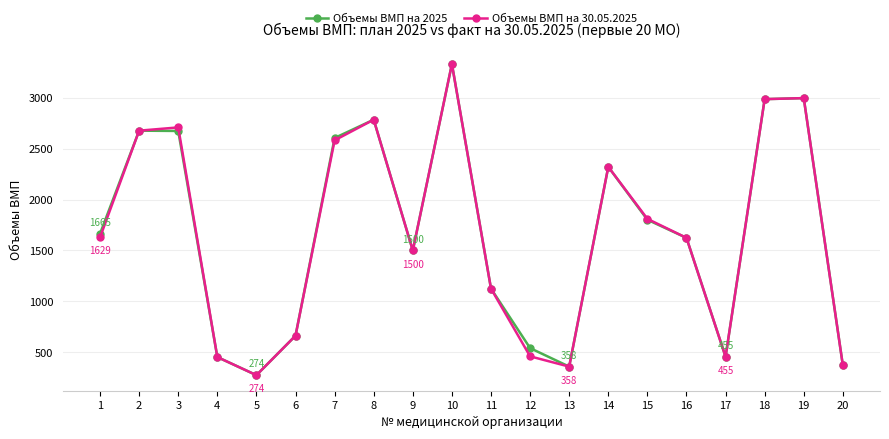

What is the value of the Объемы ВМП на 30.05.2025 point at the 16th from the left?

1624